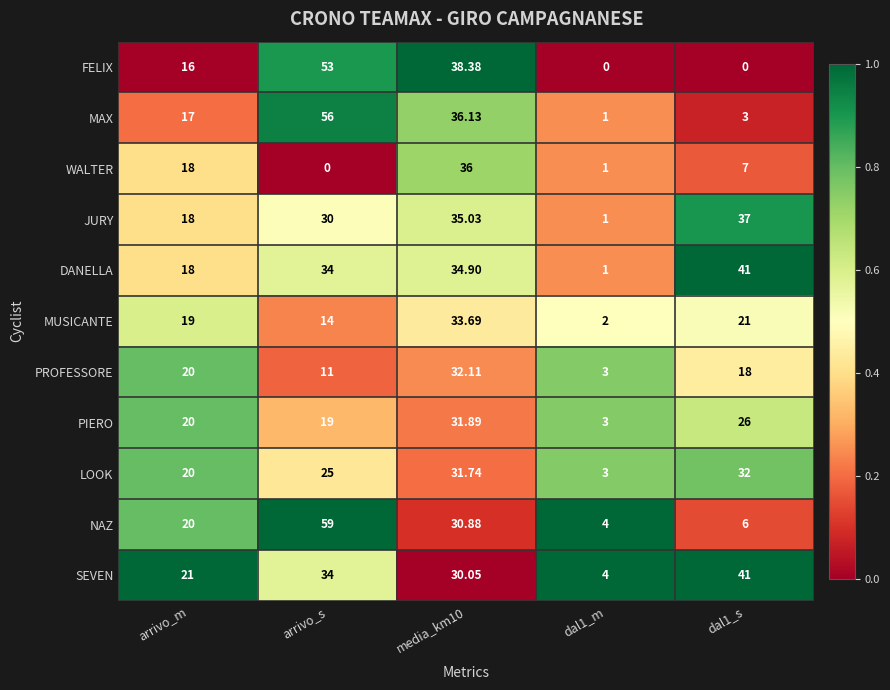

Which label corresponds to the largest value in the chart?

arrivo_s